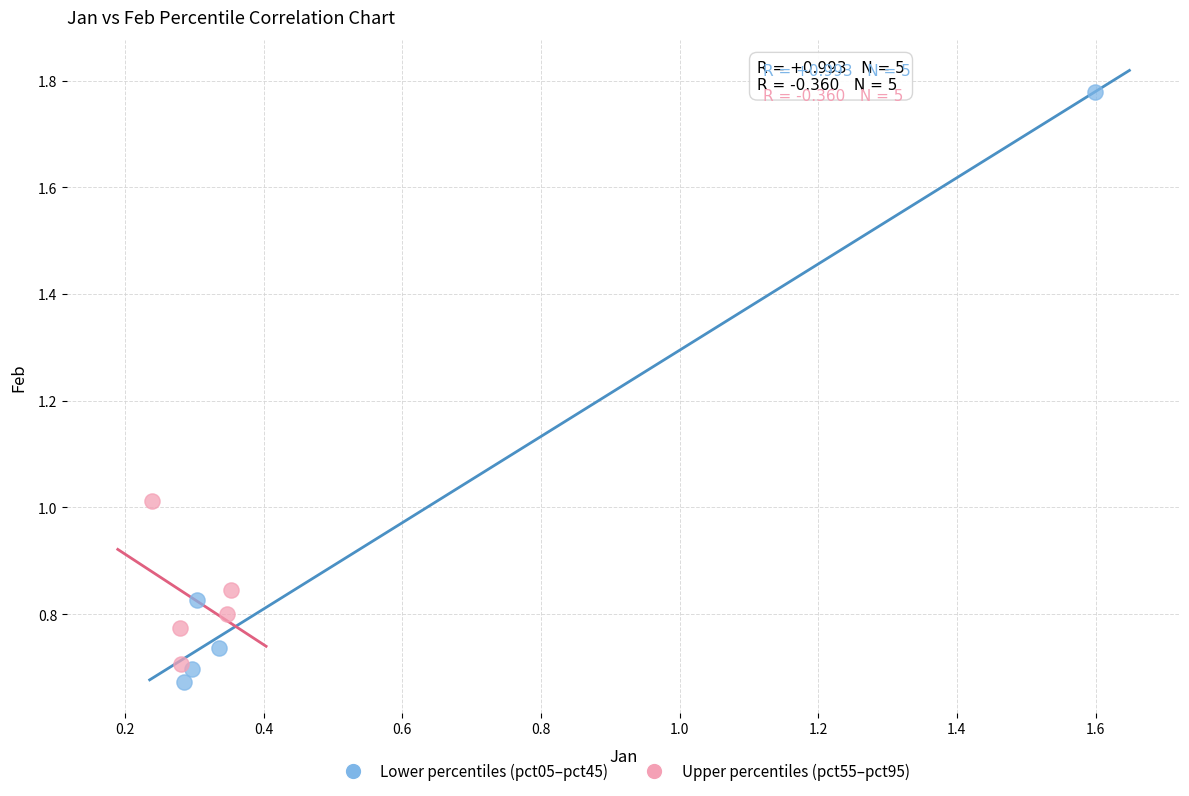

Which series reaches the maximum Y coordinate?

Lower percentiles (pct05–pct45)